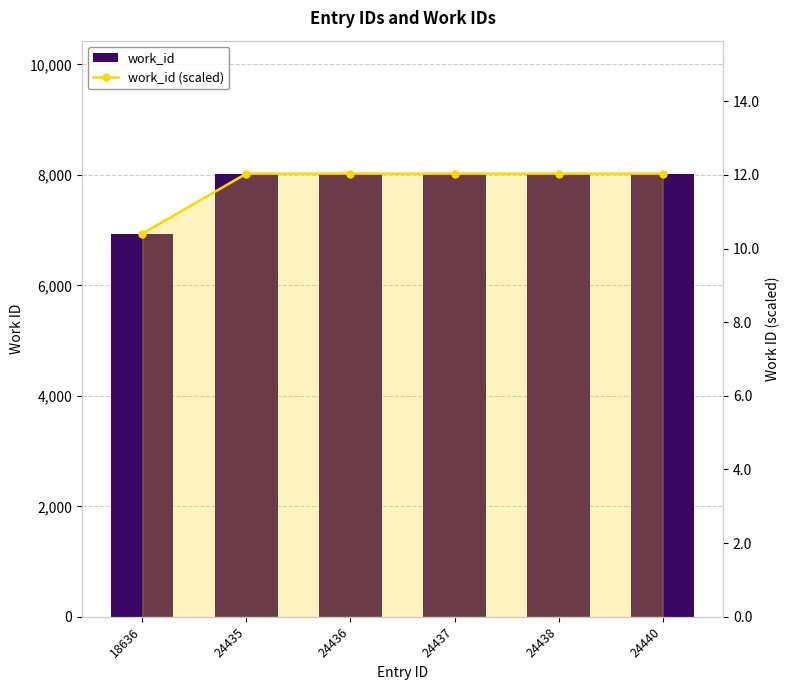

What value does the work_id (scaled) series have at 24437?

12.0